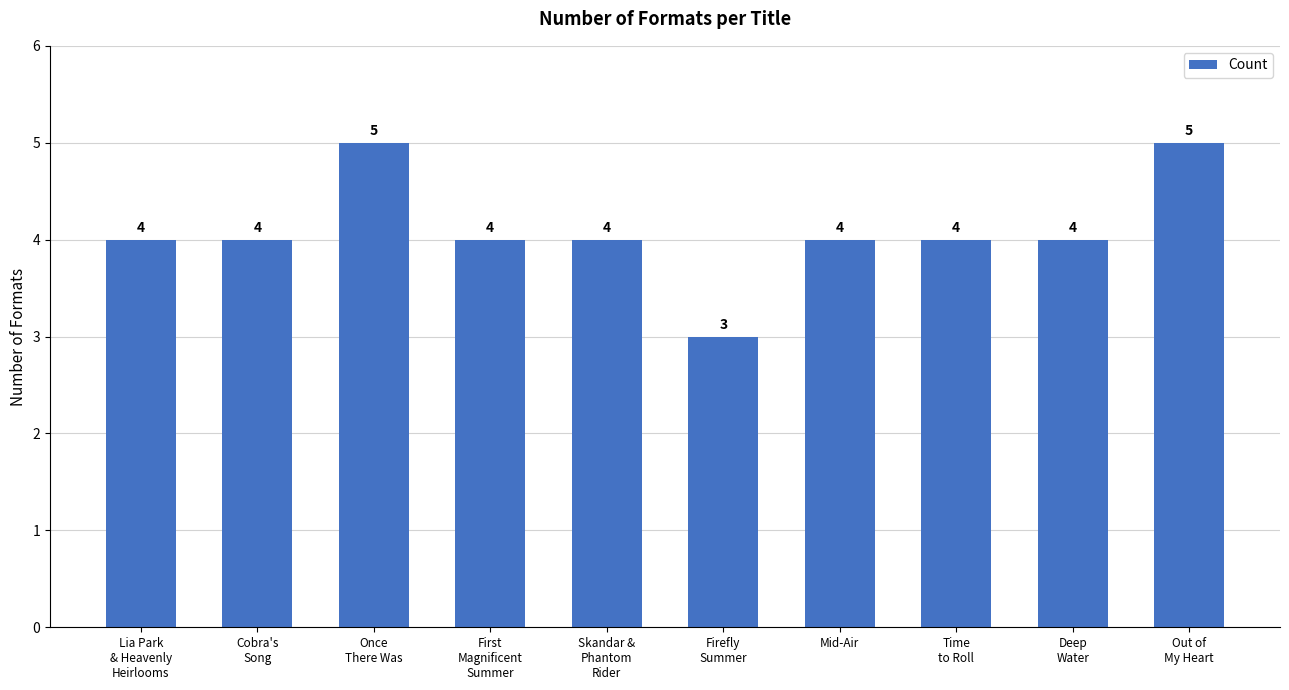

Reading right to left, extract all data points from this chart.

Out of
My Heart=5	Deep
Water=4	Time
to Roll=4	Mid-Air=4	Firefly
Summer=3	Skandar &
Phantom
Rider=4	First
Magnificent
Summer=4	Once
There Was=5	Cobra's
Song=4	Lia Park
& Heavenly
Heirlooms=4